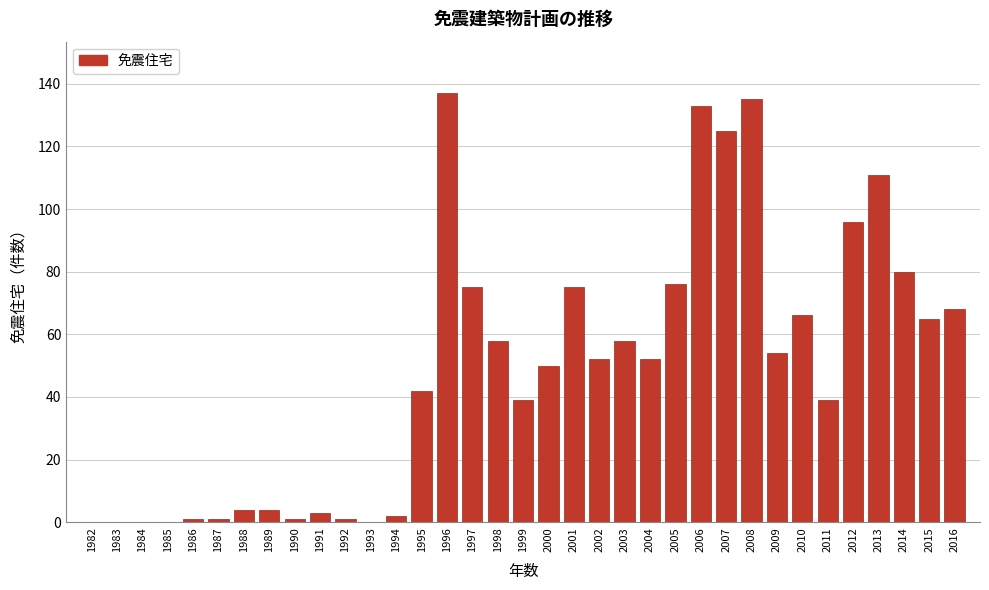

What is the greatest value displayed?

137